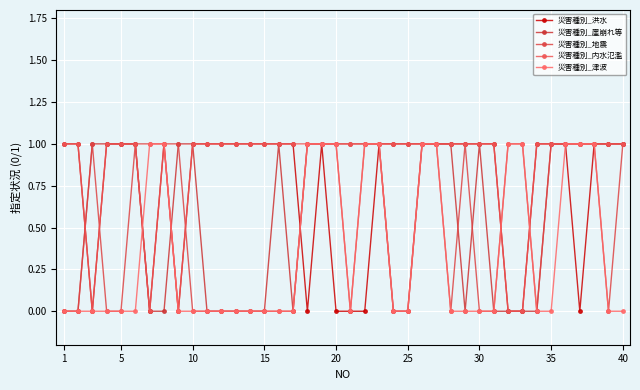

At which label is 災害種別_崖崩れ等 closest to 0?

1